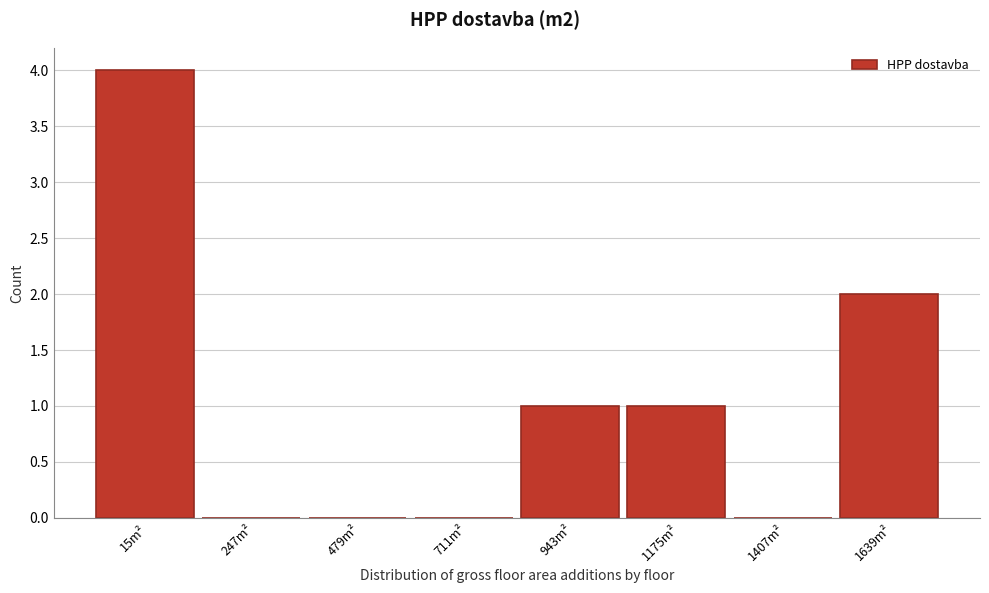

Reading right to left, what are all the values shown in this chart?

1639m²=2	1407m²=0	1175m²=1	943m²=1	711m²=0	479m²=0	247m²=0	15m²=4